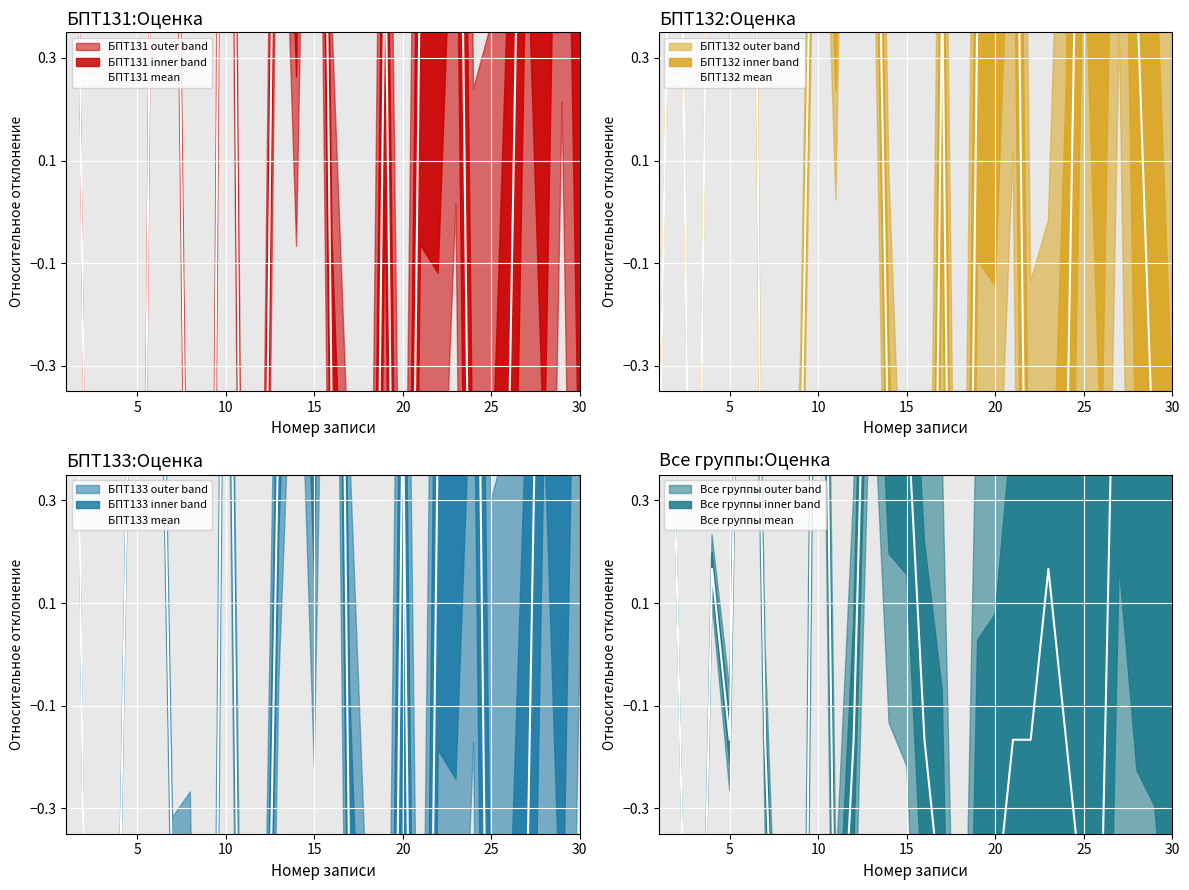

How many negative values does the БПТ131 mean series have?

15